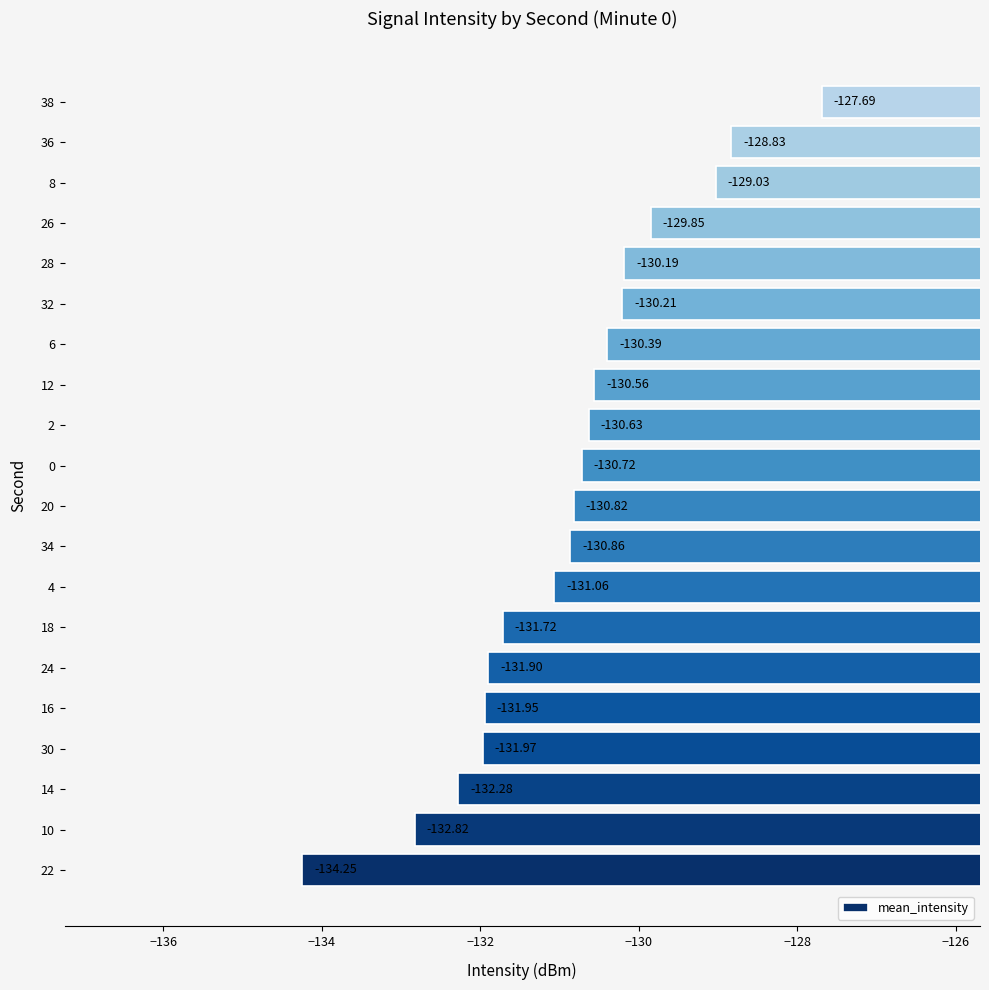

What is the maximum value shown in the chart?

-127.7